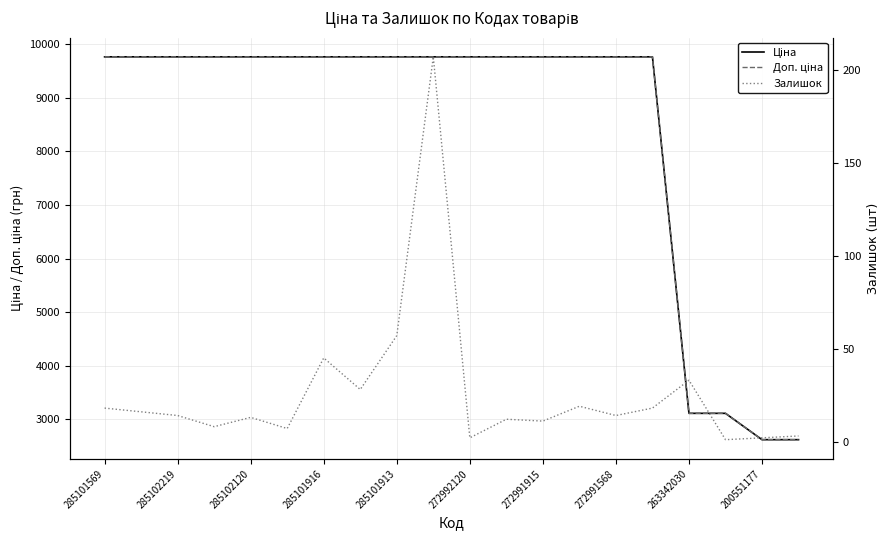

Where is Доп. ціна nearest to the value 6192?

263342030